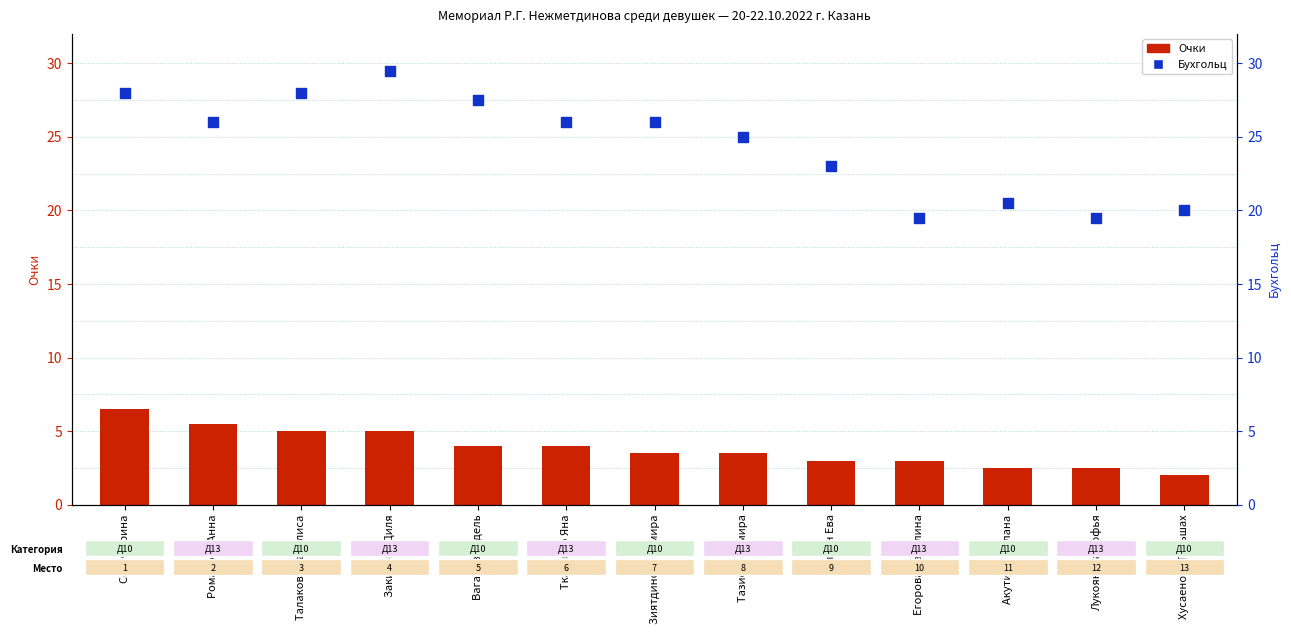

What is the total value across all series at Лукоянова Софья?

22.0